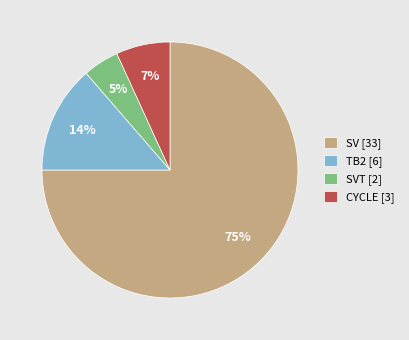

Which category accounts for the majority?

SV [33]